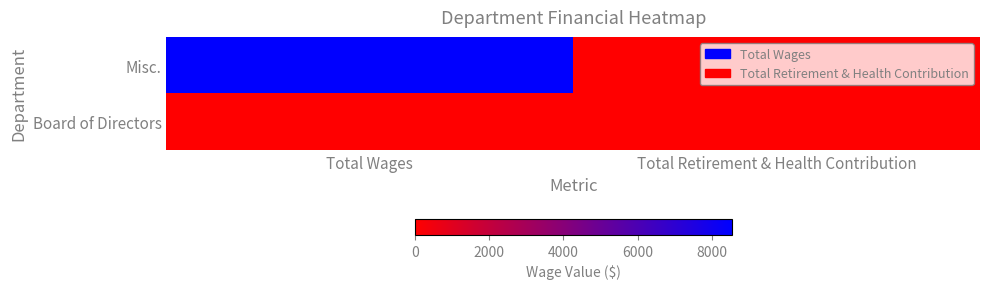

Reading left to right, extract all data points from this chart.

Misc.: Total Wages=8532	Total Retirement & Health Contribution=0
Board of Directors: Total Wages=0	Total Retirement & Health Contribution=0